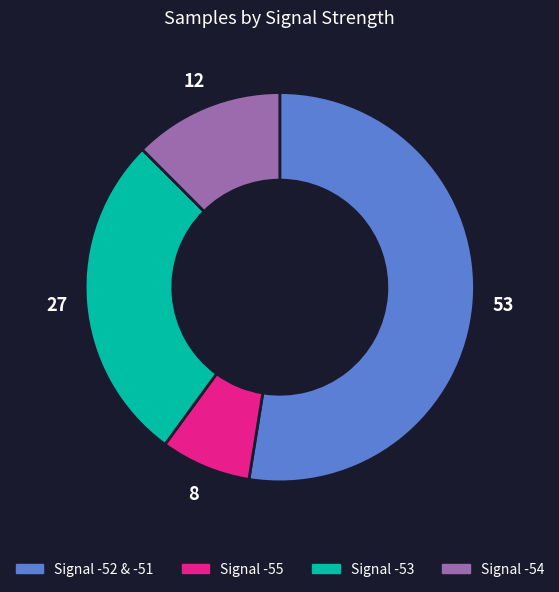

How many slices are in this pie chart?

4